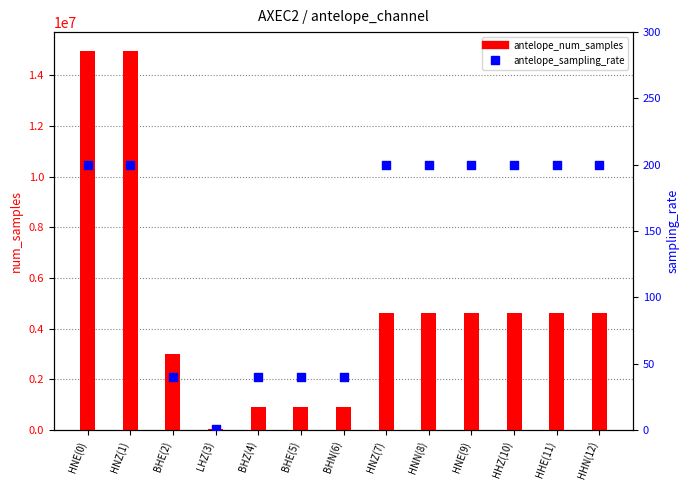

Which series has the largest total across all categories?

antelope_num_samples